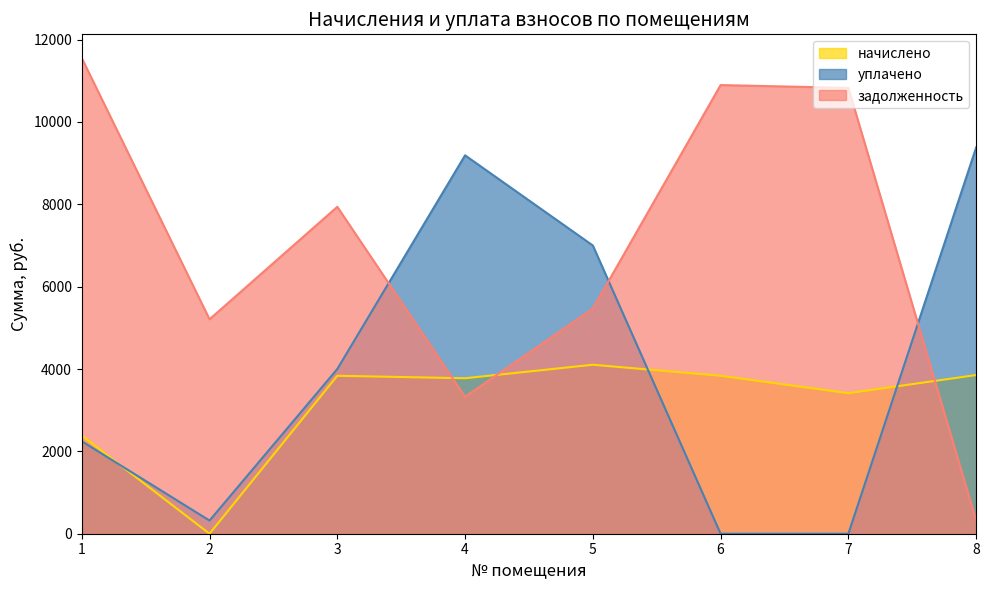

Reading left to right, extract all data points from this chart.

начислено: 1=2384.6	2=0.0	3=3836.2	4=3775.7	5=4104.0	6=3836.2	7=3412.8	8=3853.4
уплачено: 1=2245.6	2=319.7	3=4000.0	4=9190.1	5=7000.0	6=0.0	7=0.0	8=9379.4
задолженность: 1=11550.8	2=5207.7	3=7939.1	4=3324.9	5=5465.8	6=10896.1	7=10827.9	8=321.1